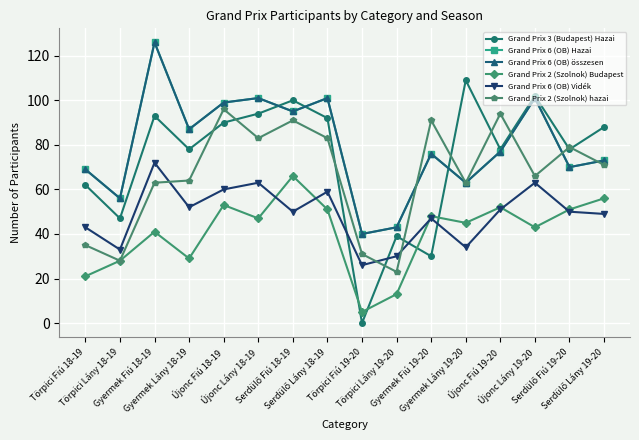

Reading right to left, extract all data points from this chart.

Grand Prix 3 (Budapest) Hazai: 88	78	102	78	109	30	39	0	92	100	94	90	78	93	47	62
Grand Prix 6 (OB) Hazai: 73	70	101	77	63	76	43	40	101	95	101	99	87	126	56	69
Grand Prix 6 (OB) összesen: 73	70	101	77	63	76	43	40	101	95	101	99	87	126	56	69
Grand Prix 2 (Szolnok) Budapest: 56	51	43	52	45	48	13	5	51	66	47	53	29	41	28	21
Grand Prix 6 (OB) Vidék: 49	50	63	51	34	47	30	26	59	50	63	60	52	72	33	43
Grand Prix 2 (Szolnok) hazai: 71	79	66	94	63	91	23	31	83	91	83	96	64	63	28	35